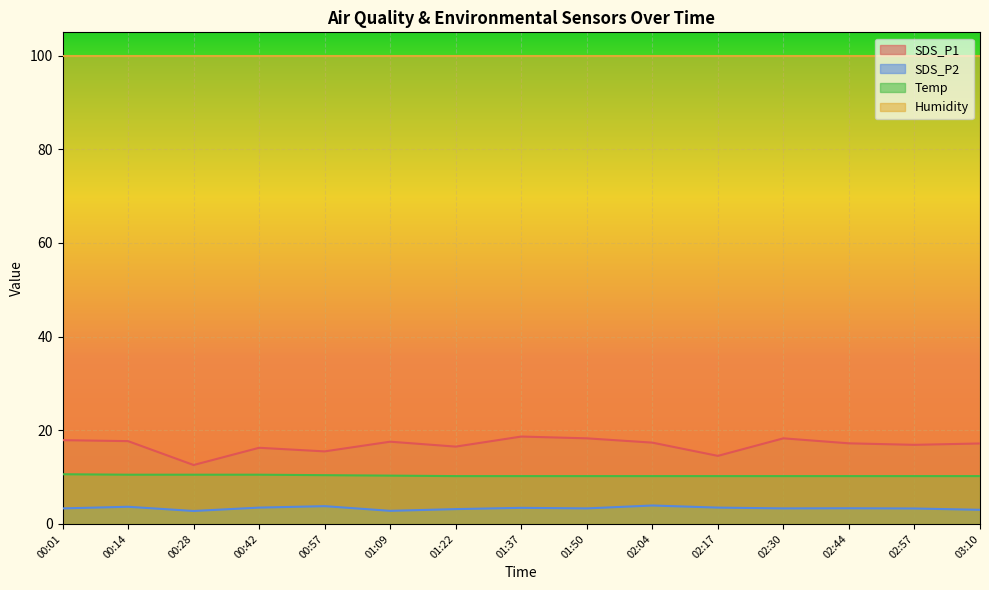

True or false: SDS_P2 and Humidity intersect in this chart.

False